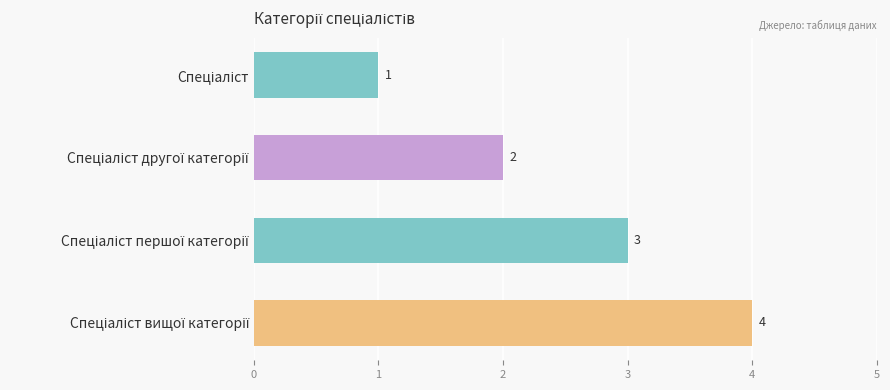

What is the maximum value shown in the chart?

4